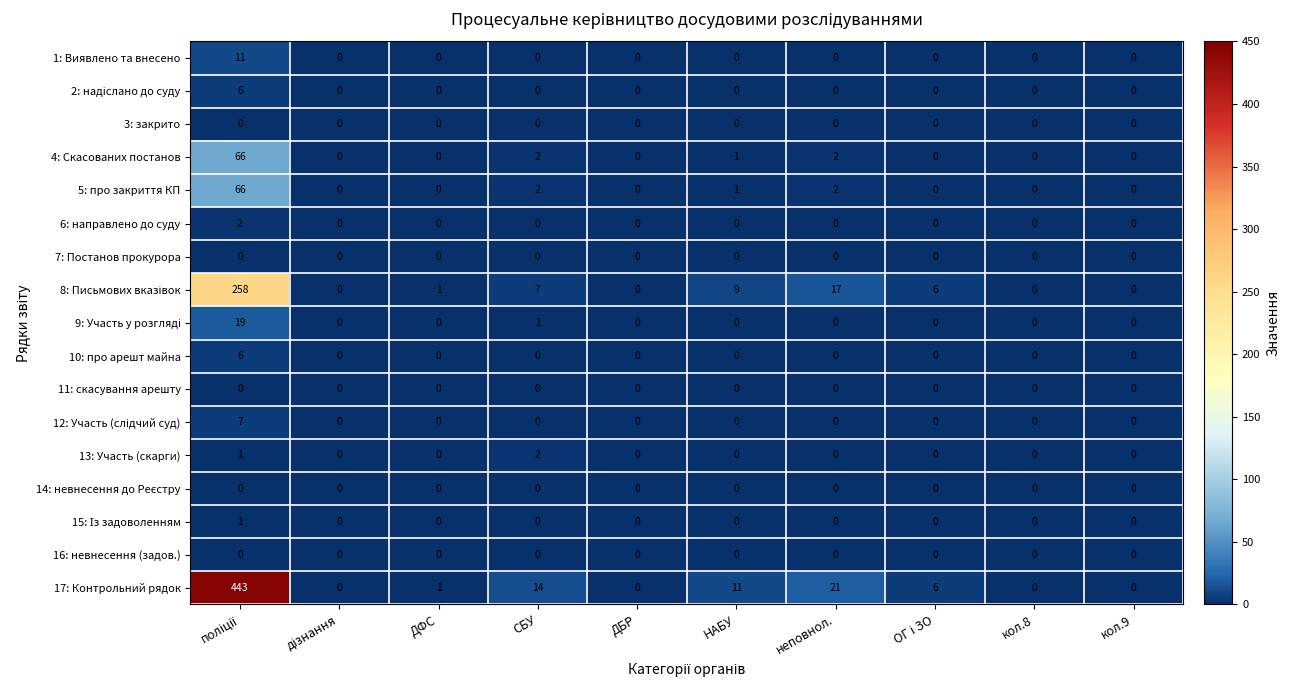

Is it true that 10: про арешт майна equals 0 at СБУ?

True